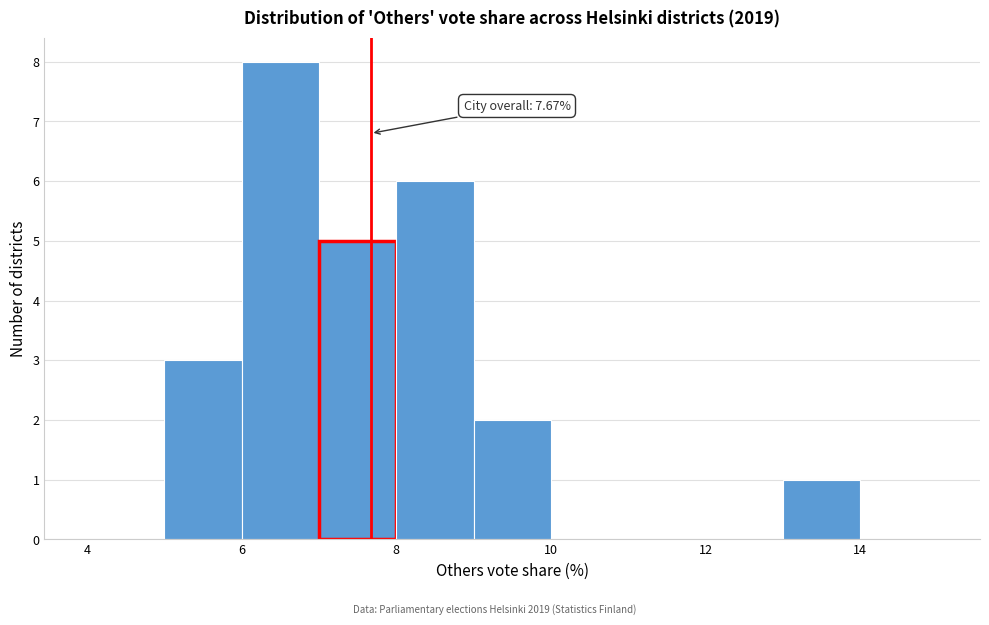

Over which range of the x-axis is the bar tallest?

6 to 7